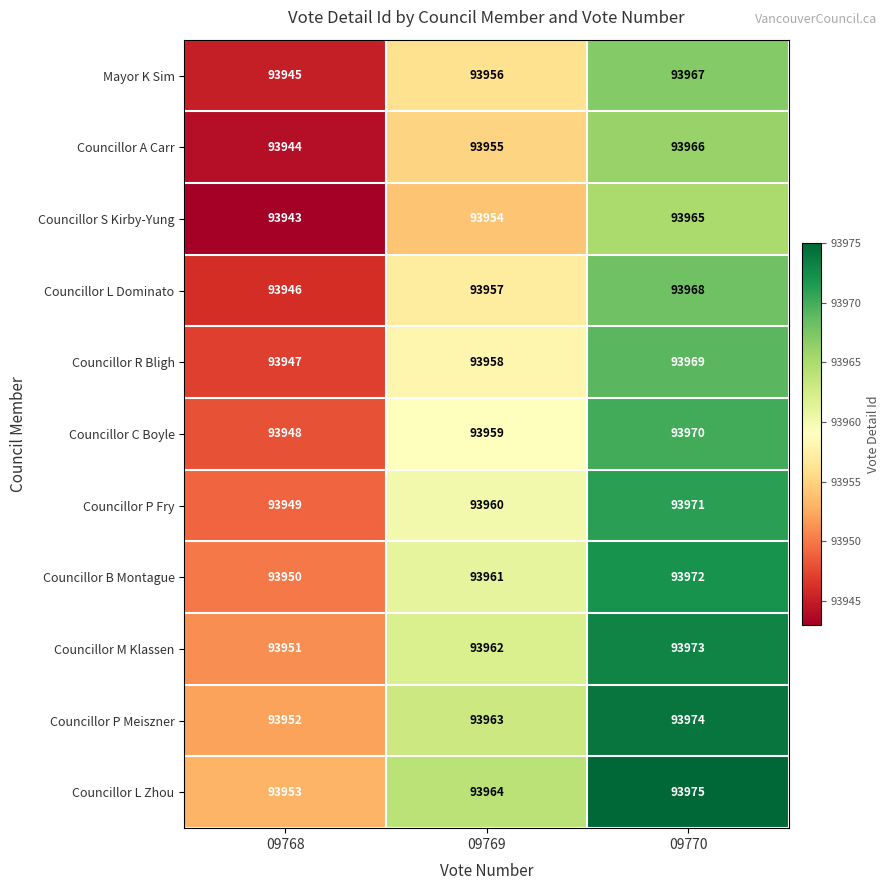

Rank the series by their maximum value, from lowest to highest.

Councillor S Kirby-Yung, Councillor A Carr, Mayor K Sim, Councillor L Dominato, Councillor R Bligh, Councillor C Boyle, Councillor P Fry, Councillor B Montague, Councillor M Klassen, Councillor P Meiszner, Councillor L Zhou